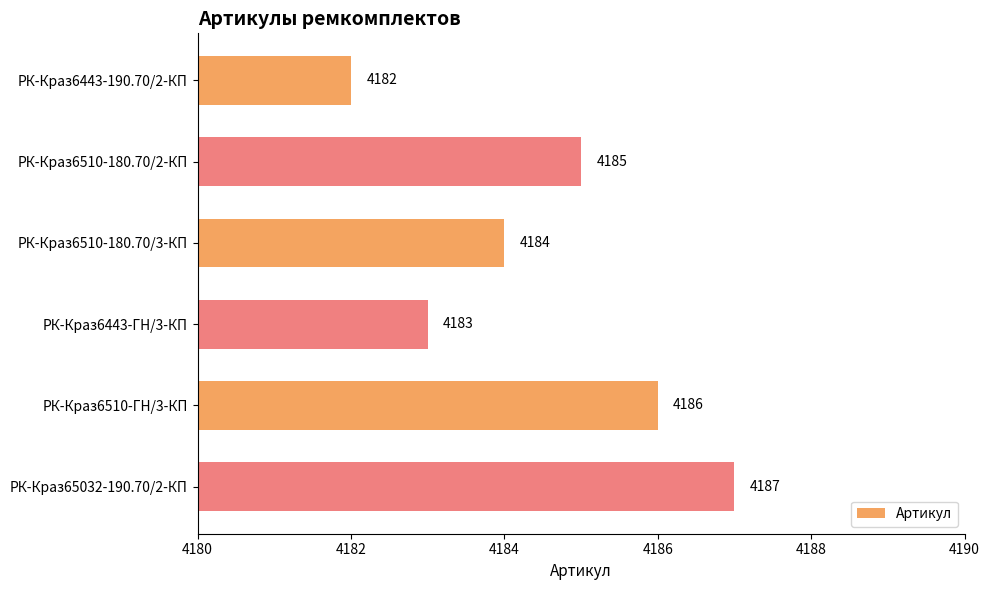

Between РК-Краз6510-180.70/2-КП and РК-Краз6443-190.70/2-КП, which is larger?

РК-Краз6510-180.70/2-КП